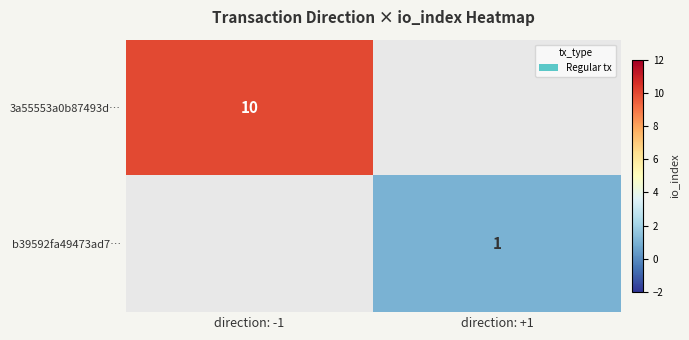

The 3a55553a0b87493d… series shows 10 at direction: -1. True or false?

True